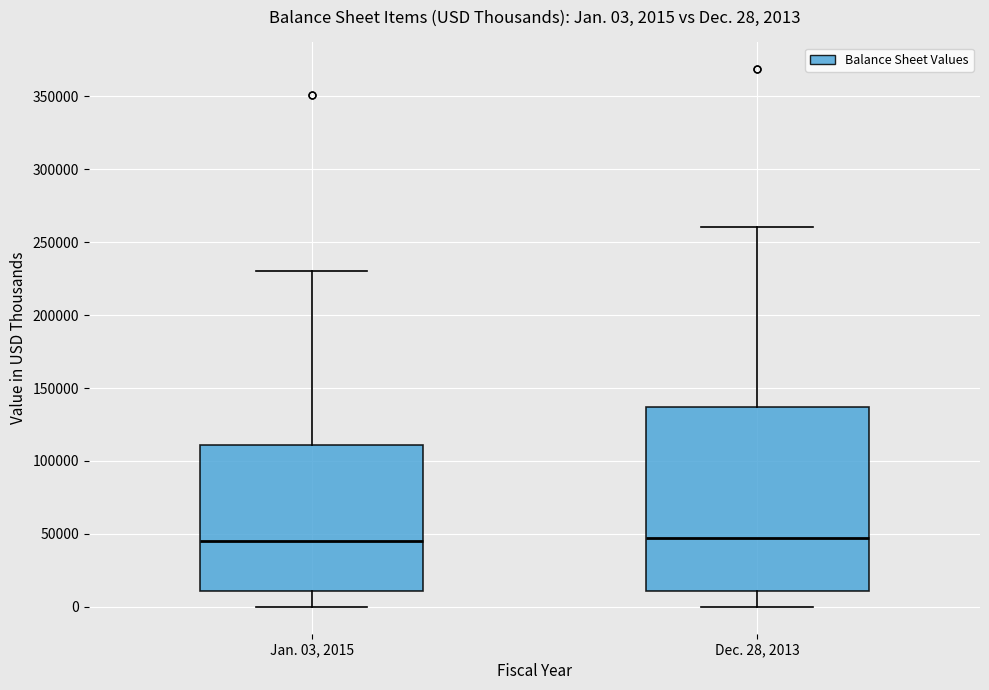

Comparing the boxes themselves (not the whiskers), which one is the tallest?

Dec. 28, 2013